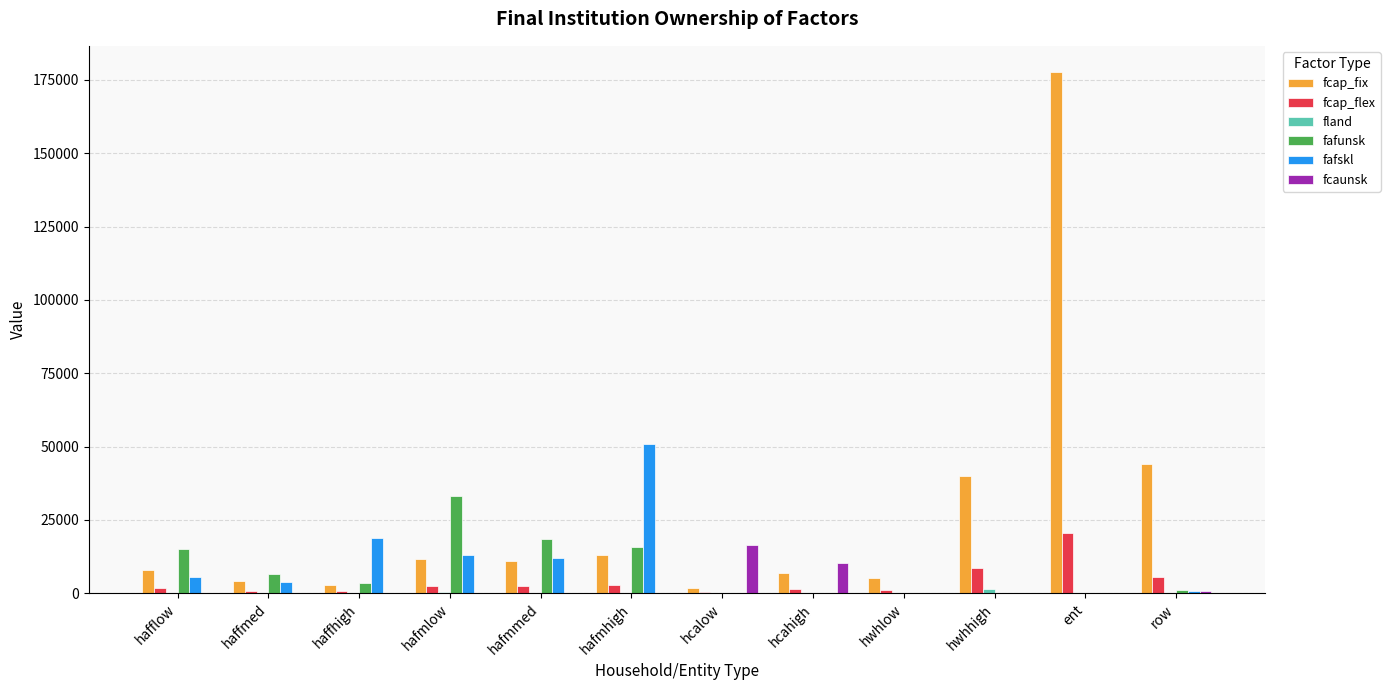

What is the sum of all fcaunsk values?

27549.9